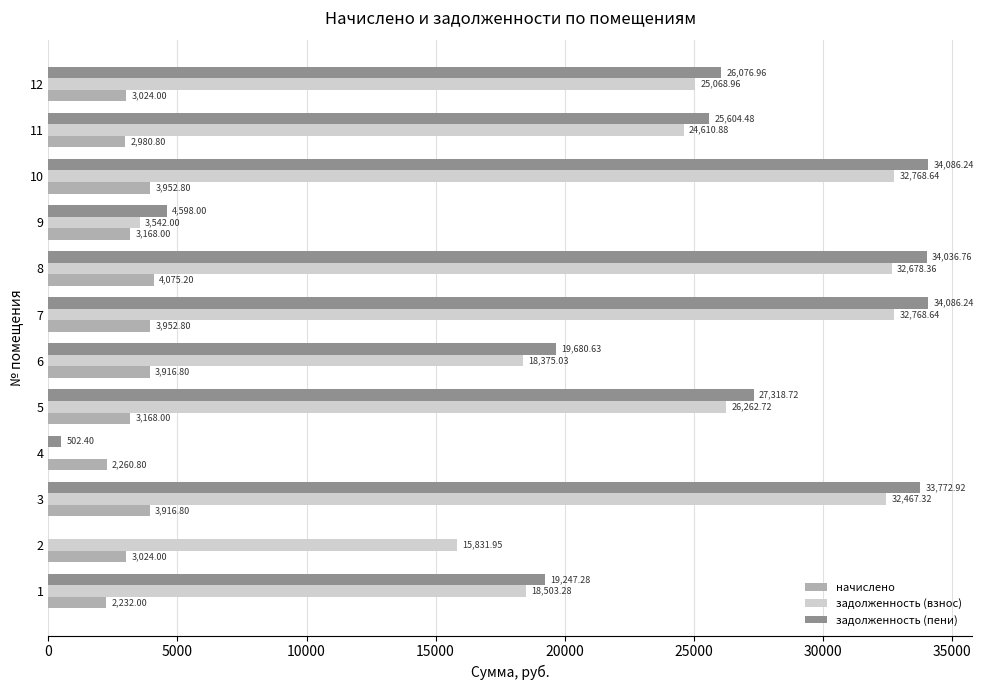

What is the total value across all series at 1?

39982.6